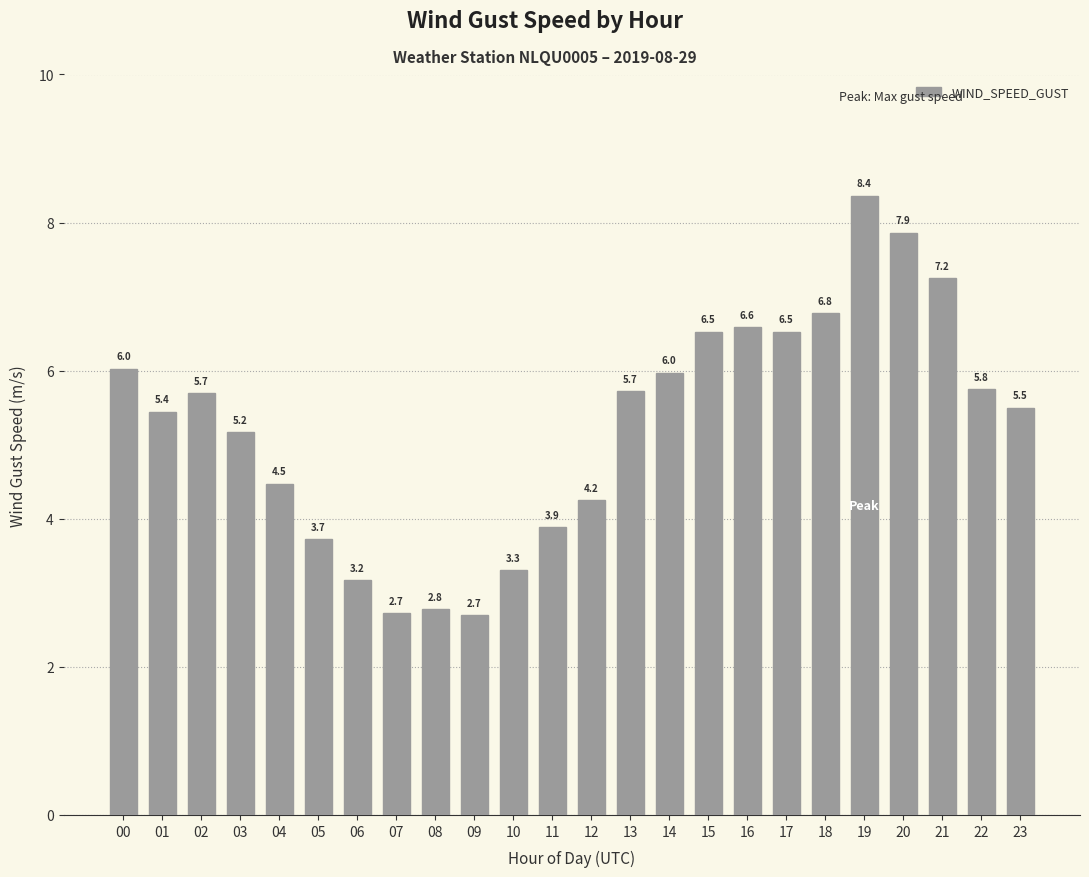

What is the minimum value shown in the chart?

2.7